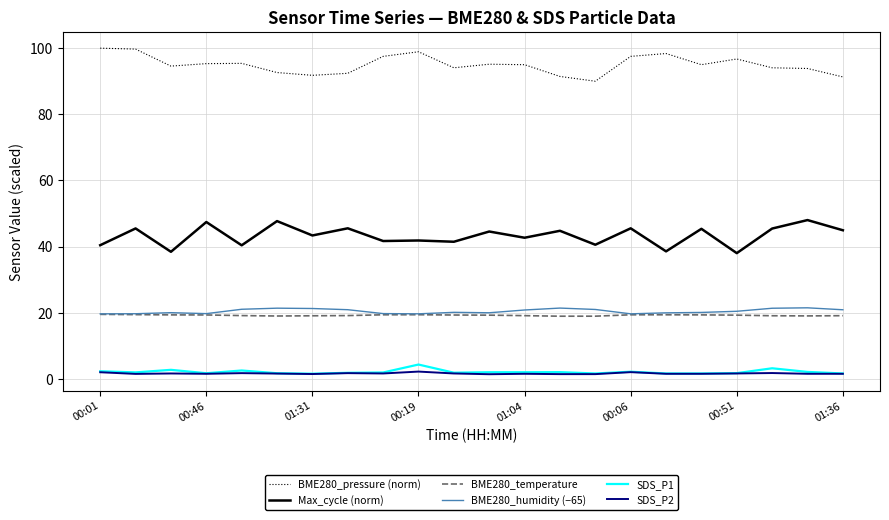

What is the highest value of the BME280_temperature series?

19.5